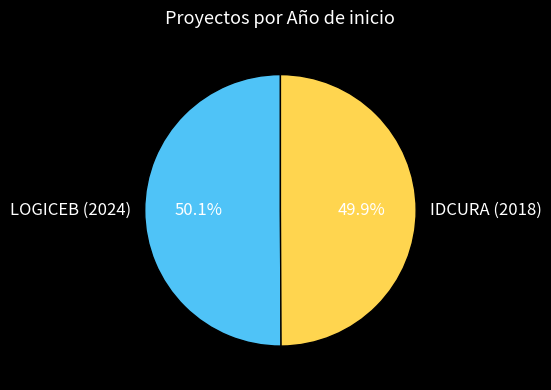

How many segments does this pie chart have?

2